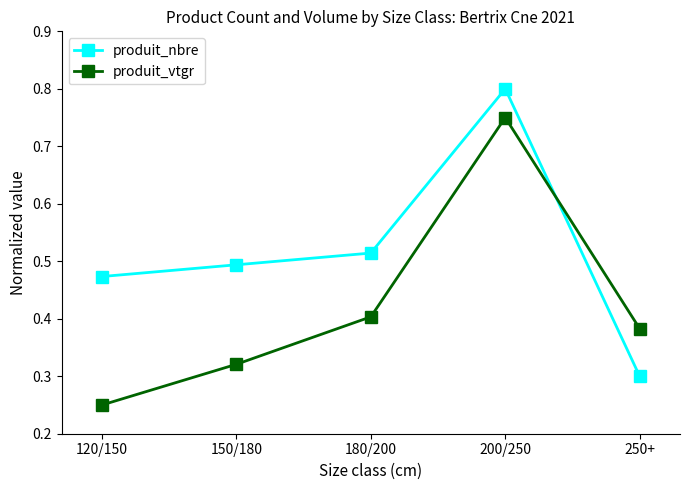

Is the value of produit_nbre at 200/250 greater than the value of produit_vtgr at 150/180?

Yes